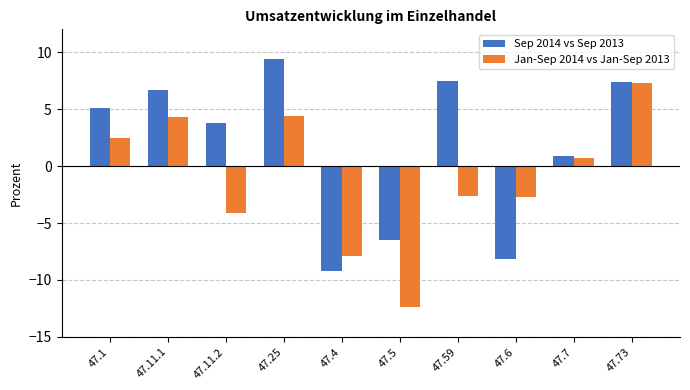

How many data points in Jan-Sep 2014 vs Jan-Sep 2013 are less than 0?

5